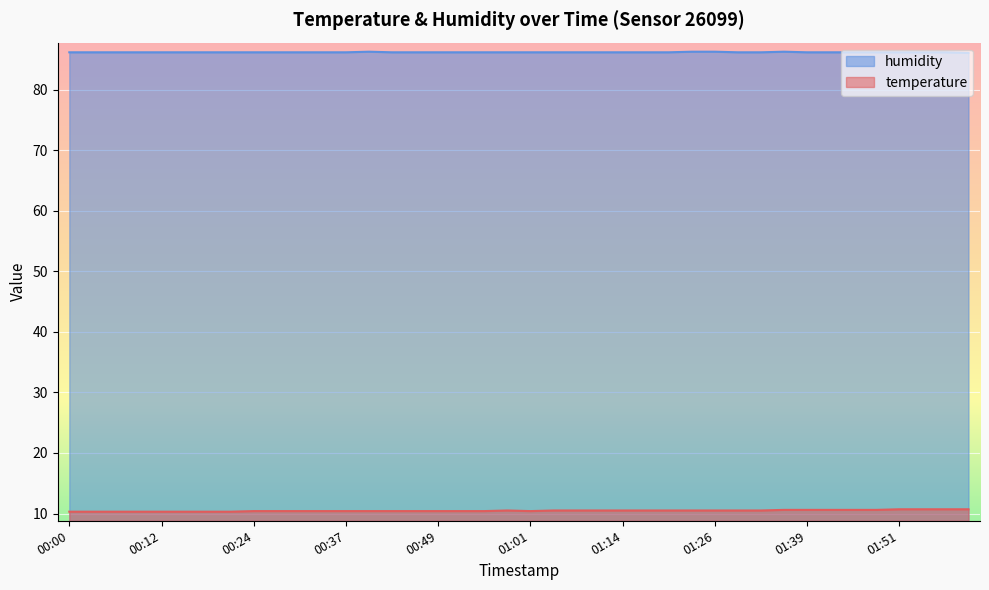

Which series has the largest range (max minus min)?

temperature